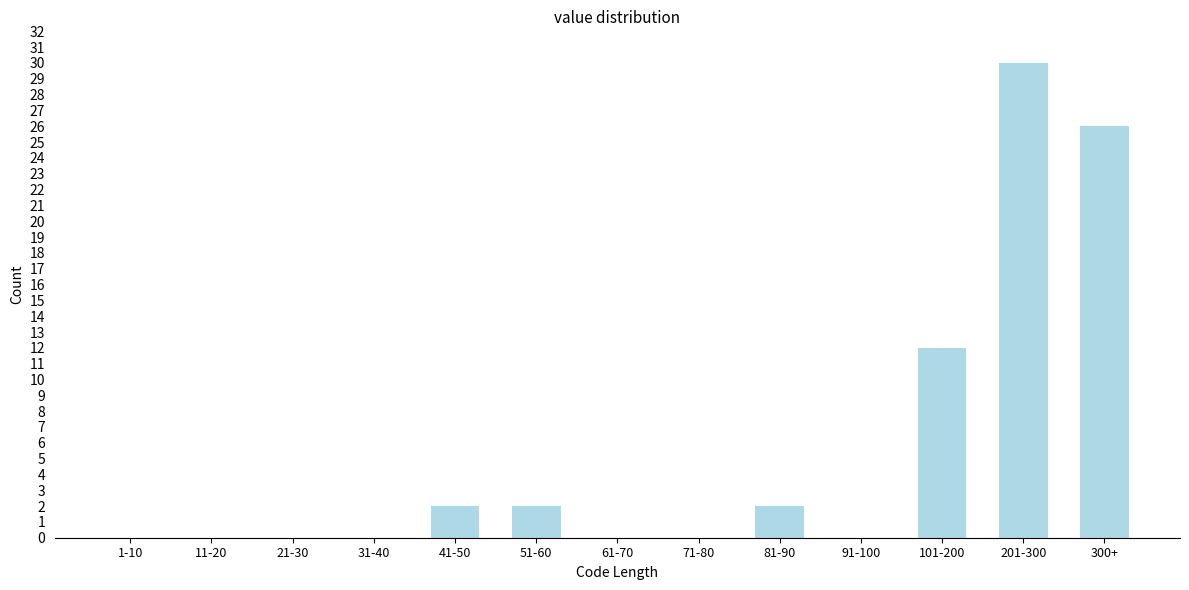

Reading left to right, extract all data points from this chart.

1-10=0	11-20=0	21-30=0	31-40=0	41-50=2	51-60=2	61-70=0	71-80=0	81-90=2	91-100=0	101-200=12	201-300=30	300+=26